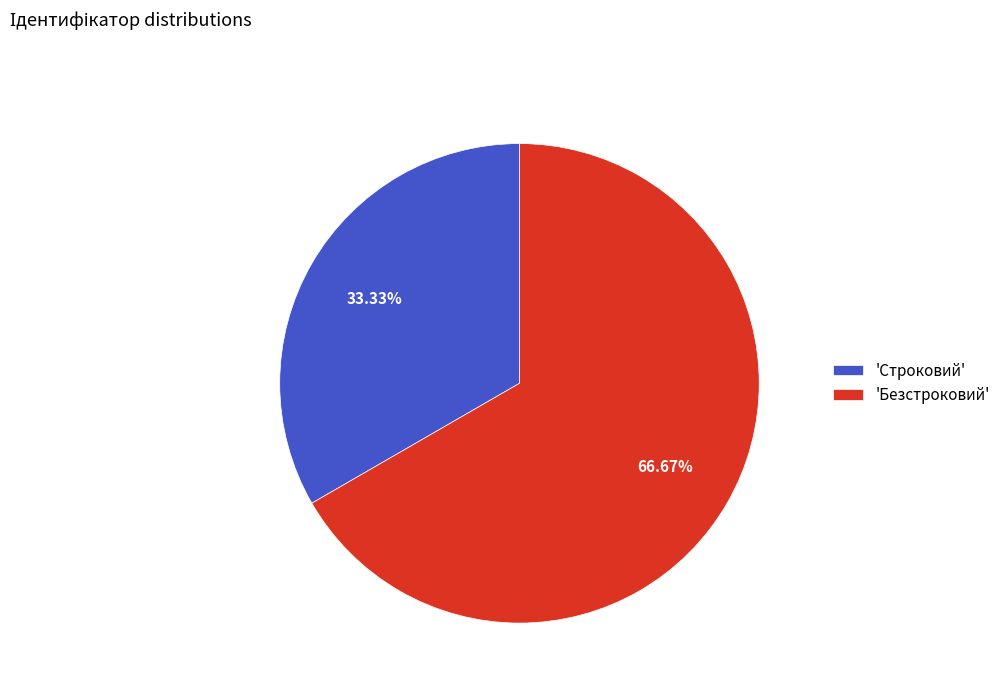

Is the sum of 'Безстроковий' and 'Строковий' greater than half?

Yes